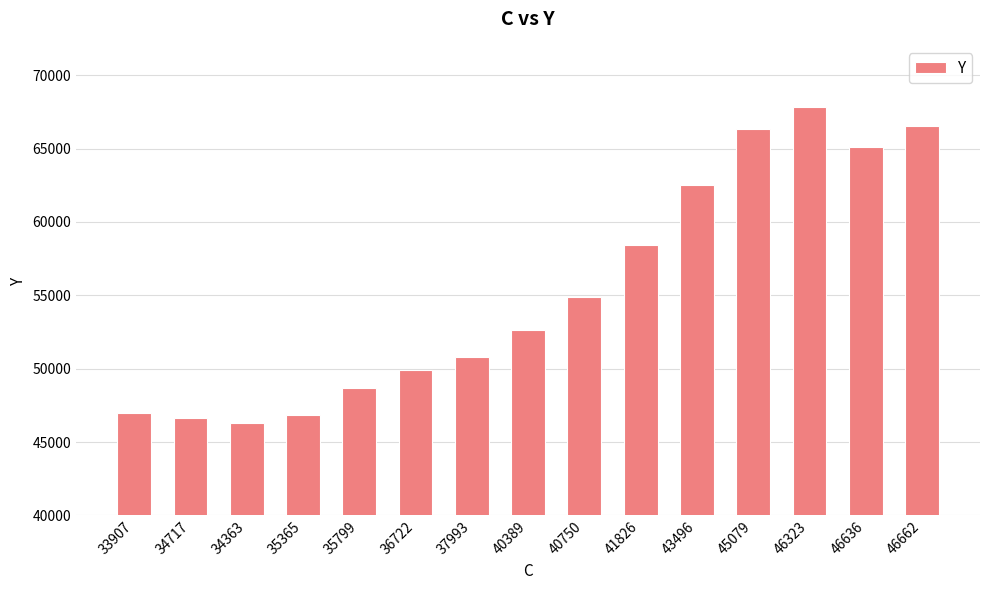

How many data points does each series have?

15